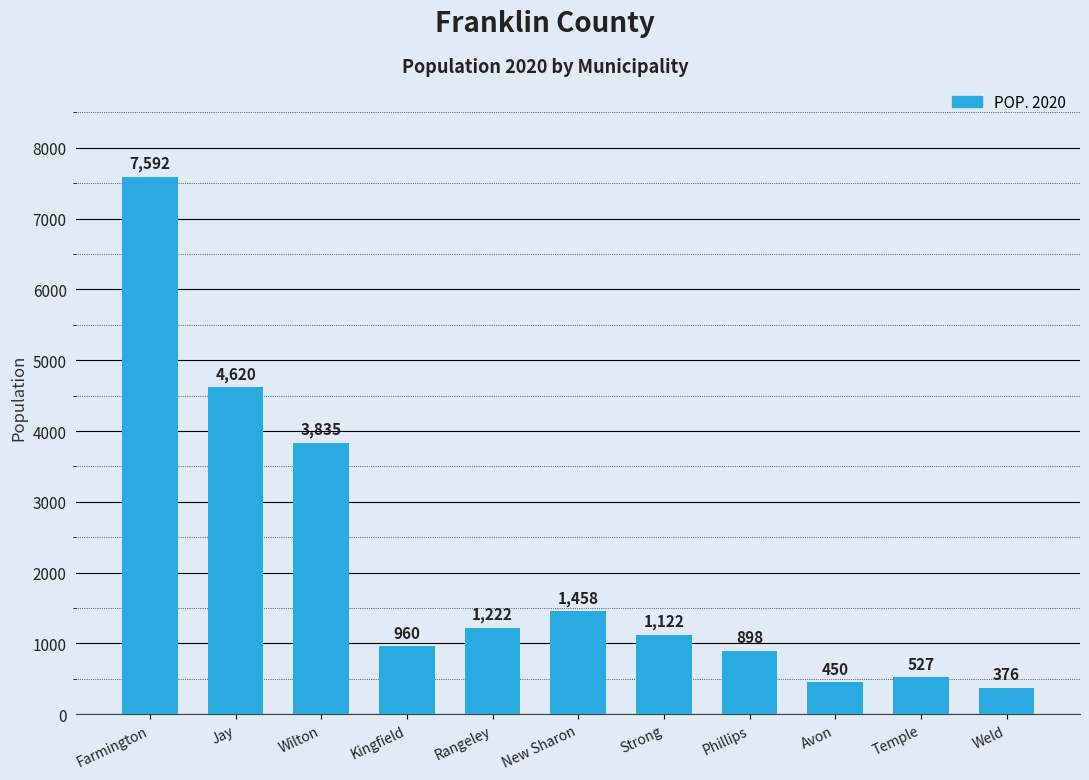

What value does the data have at Phillips?

898